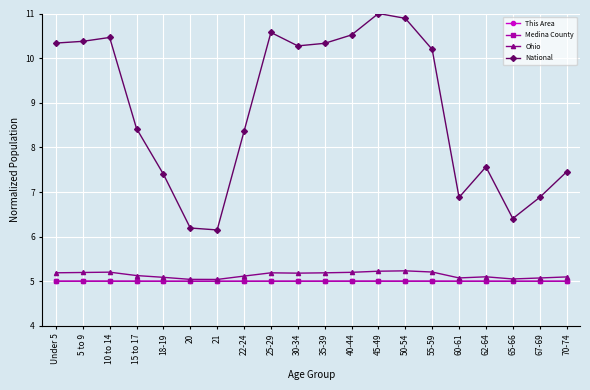

At which label does National first exceed 10?

Under 5